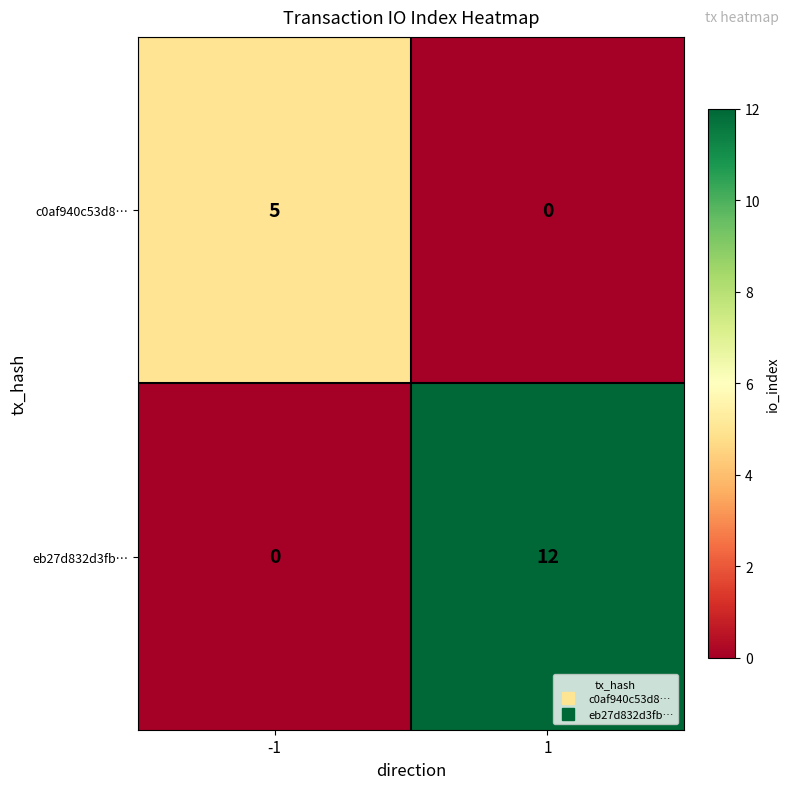

List the series in order of their overall mean, lowest first.

c0af940c53d8…, eb27d832d3fb…